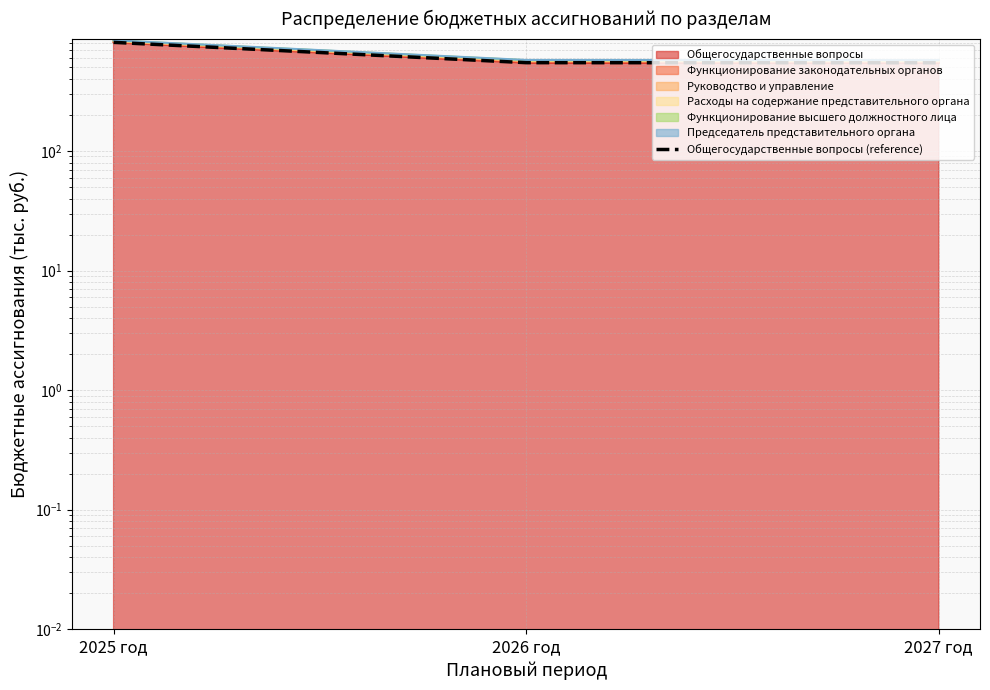

Reading left to right, list all the values displayed in this chart.

2025 год=810.5	2026 год=547.9	2027 год=546.8